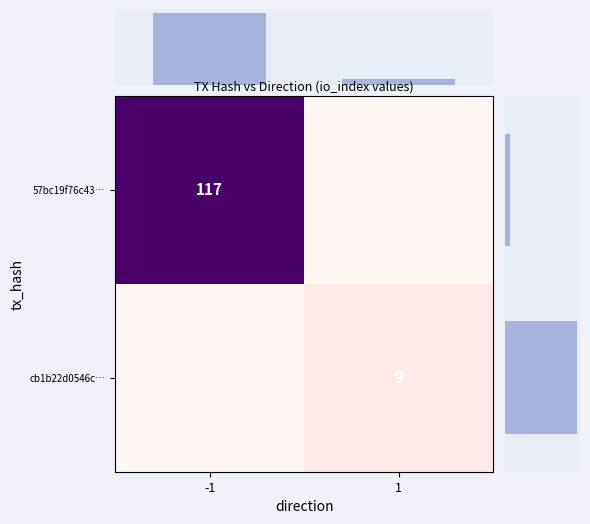

The value of cb1b22d0546c… at 1 is 9. True or false?

True